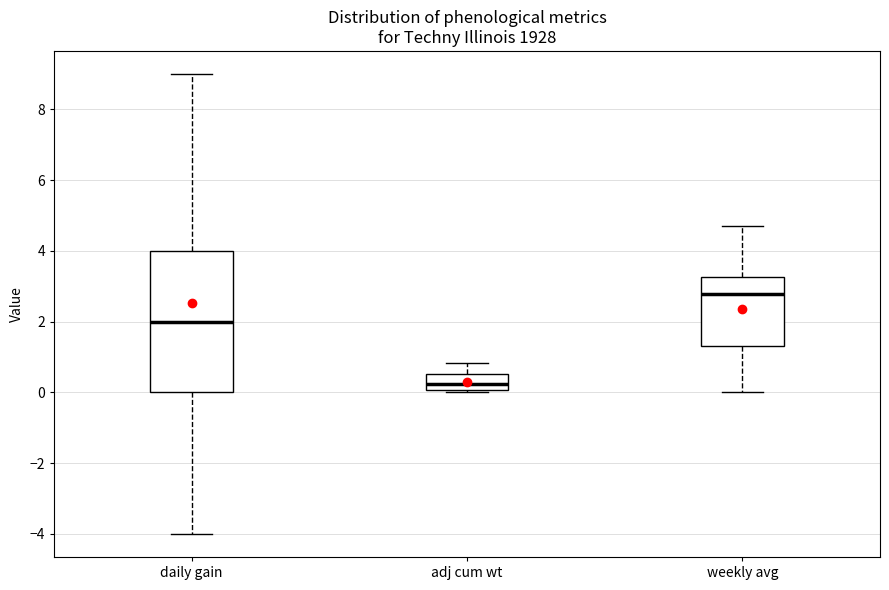

Which box has the lowest median line?

adj cum wt